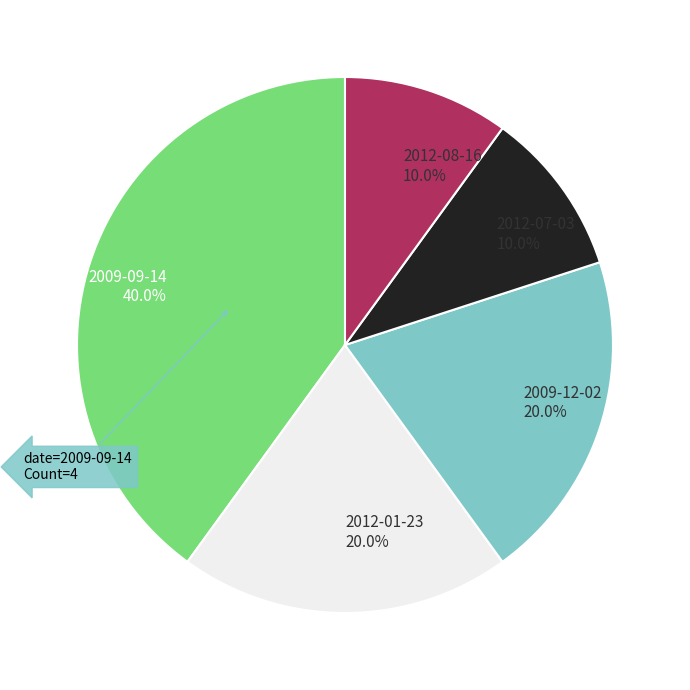

How much of the chart is everything except 2012-01-23 20.0%?

80.0%